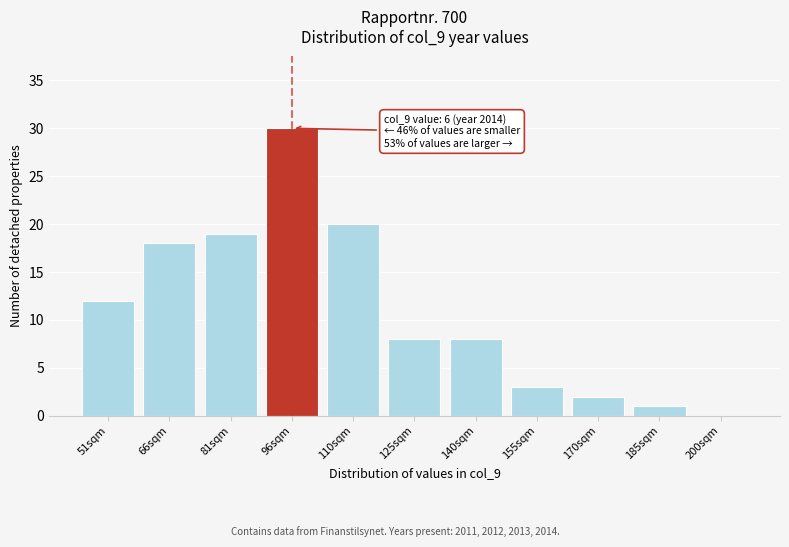

Reading left to right, what are all the values shown in this chart?

51sqm=12	66sqm=18	81sqm=19	96sqm=30	110sqm=20	125sqm=8	140sqm=8	155sqm=3	170sqm=2	185sqm=1	200sqm=0